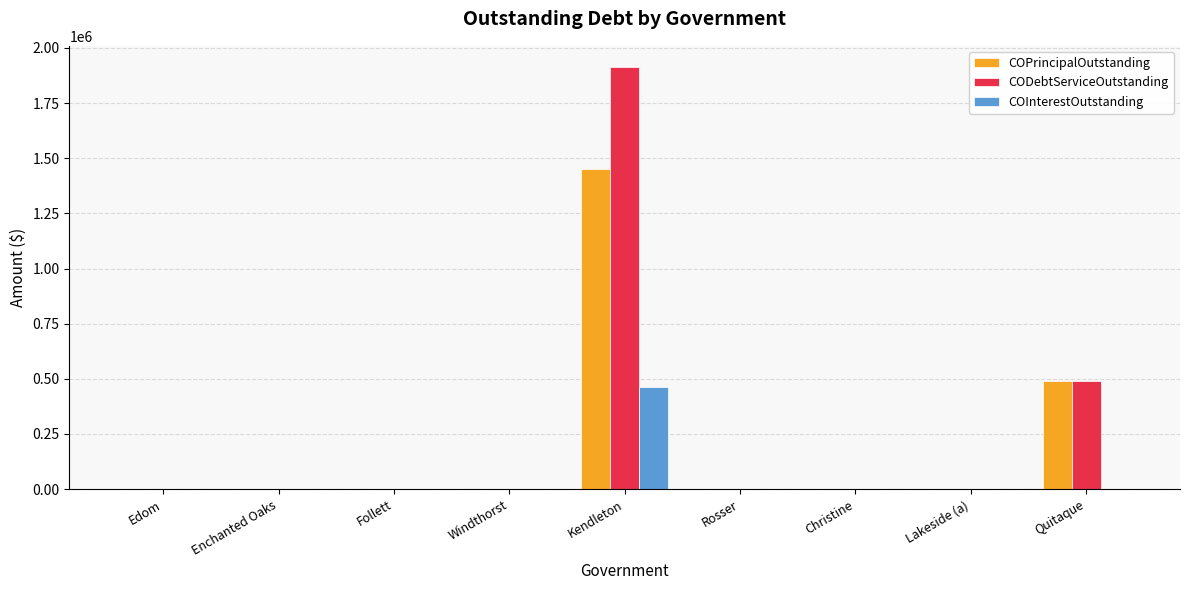

At which category is the sum across all series the highest?

Kendleton